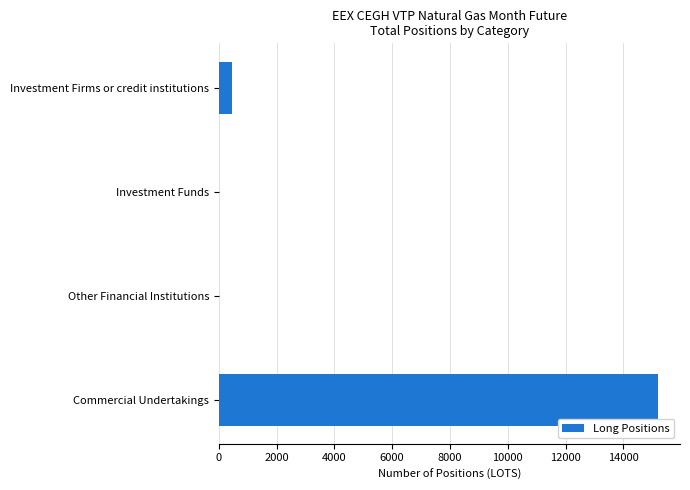

What is the maximum value shown in the chart?

15198